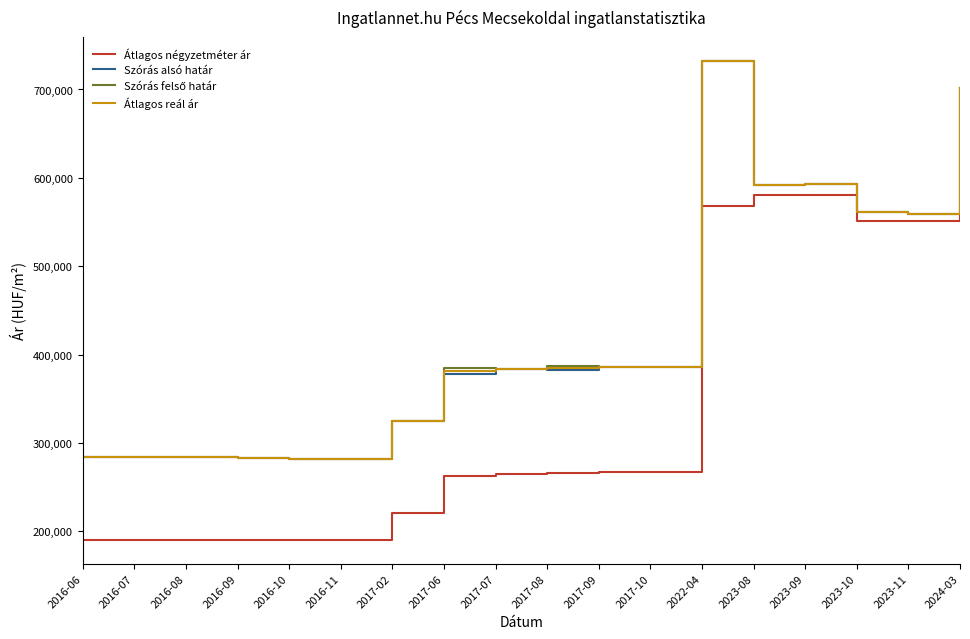

Is it true that Átlagos négyzetméter ár equals 190476 at 2016-09?

True